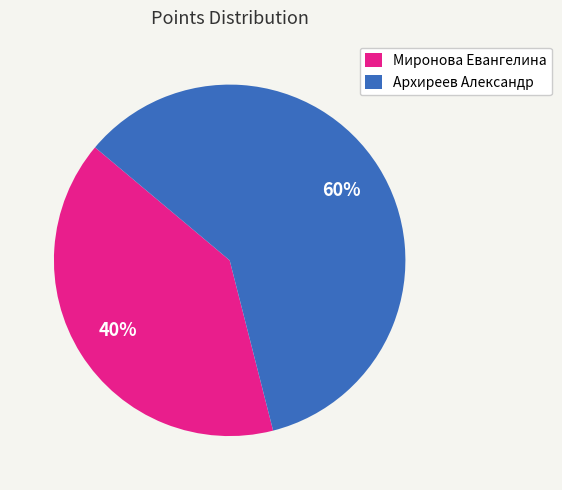

Is Архиреев Александр the majority of the pie?

Yes